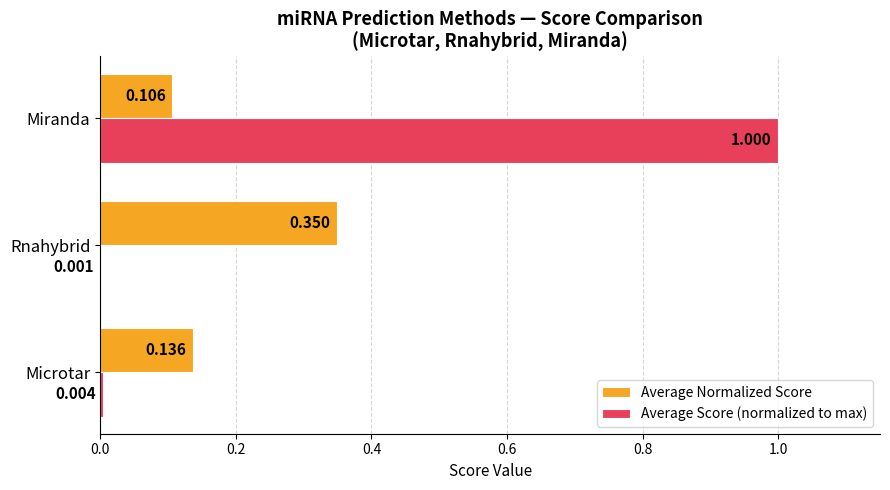

What are all the series names shown in the legend?

Average Normalized Score, Average Score (normalized to max)